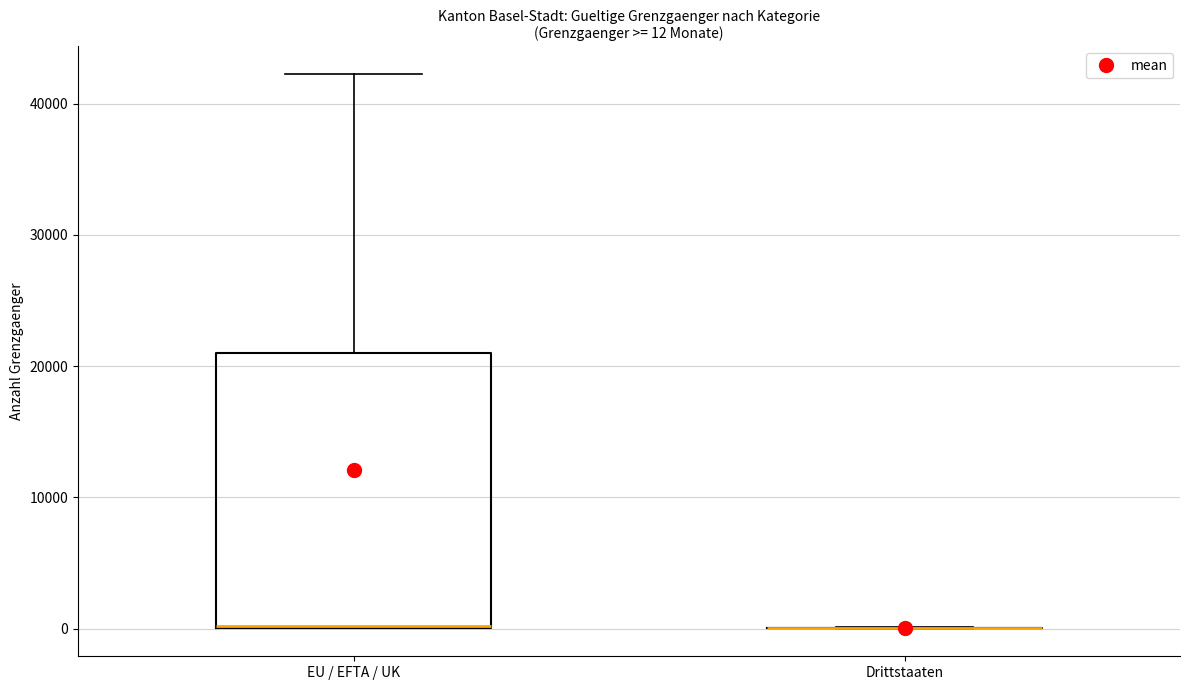

Which box is the tallest, from its lower edge to its upper edge?

EU / EFTA / UK